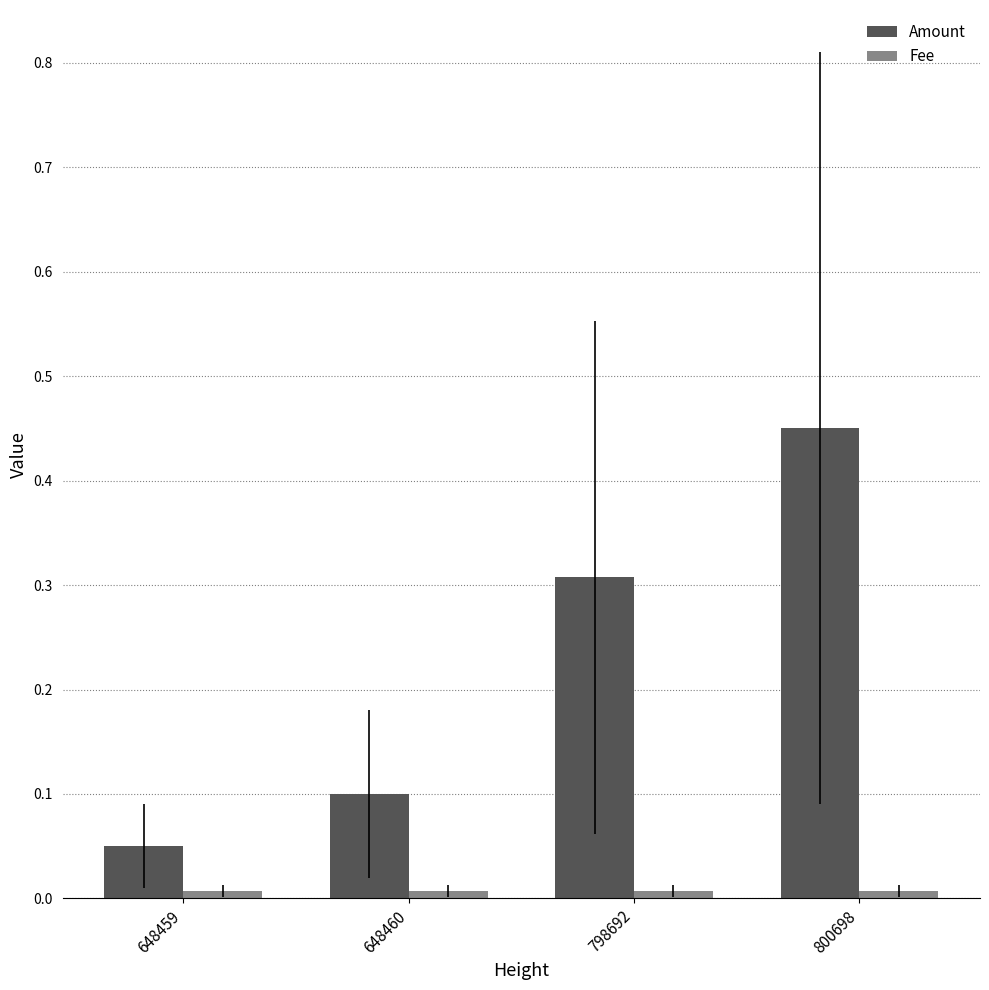

Are the bars horizontal?

No